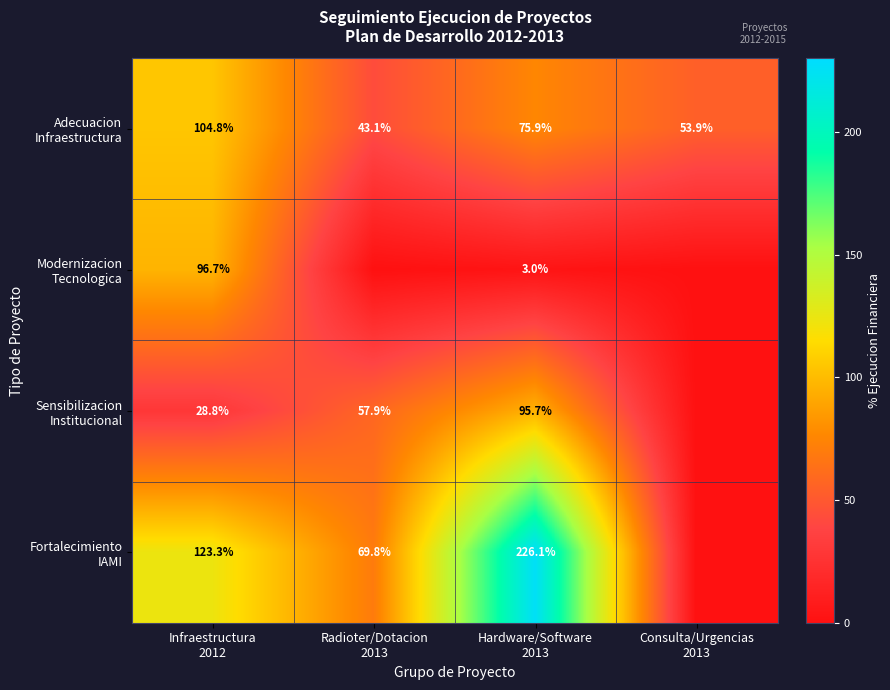

What is the total value across all series at Radioter/Dotacion
2013?

170.8